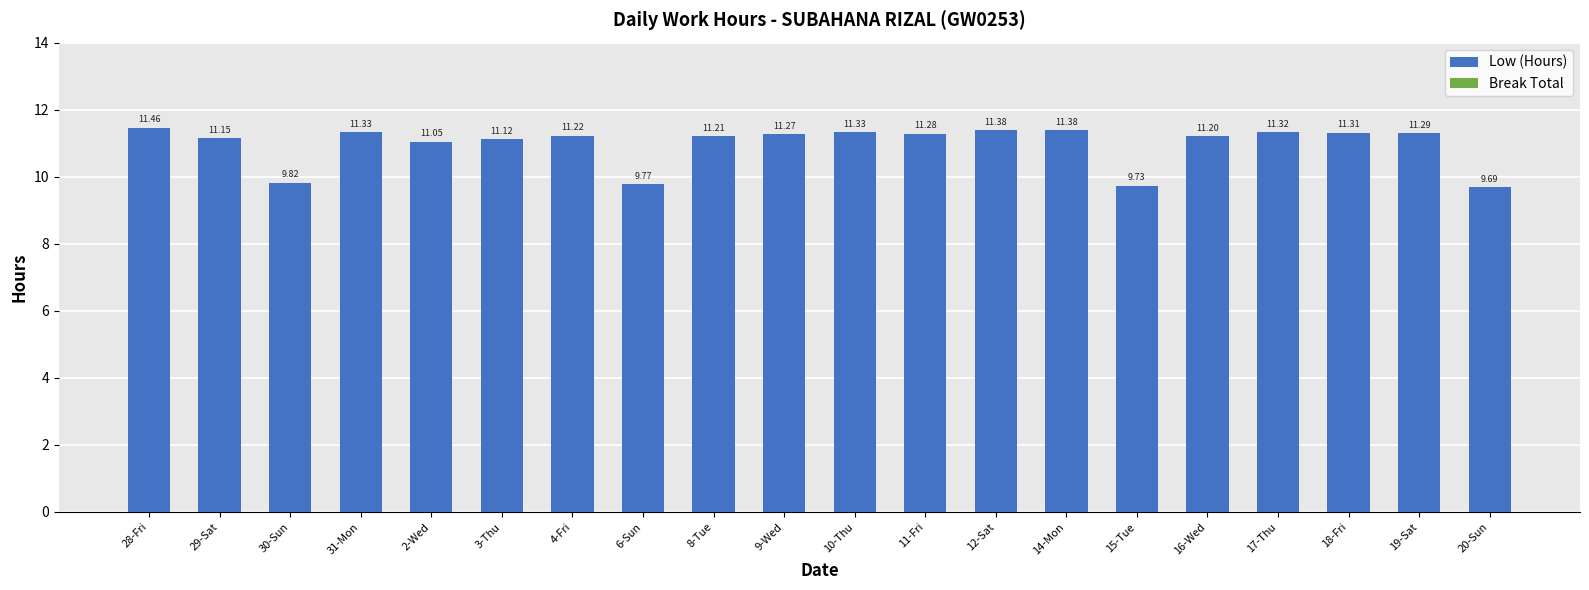

What is the difference between the maximum and minimum values?

1.8